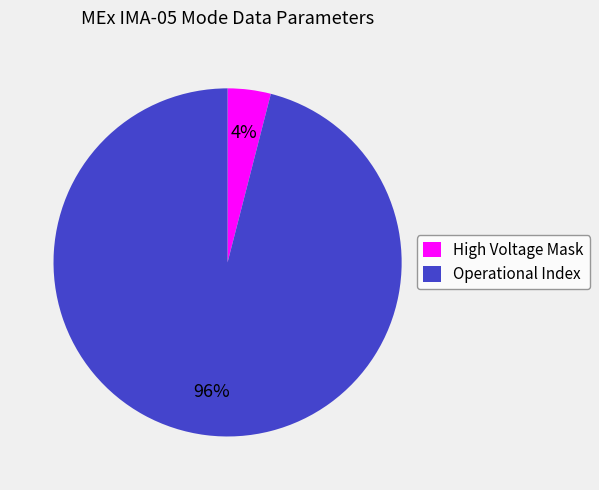

To the nearest percent, what is the average slice percentage?

50%